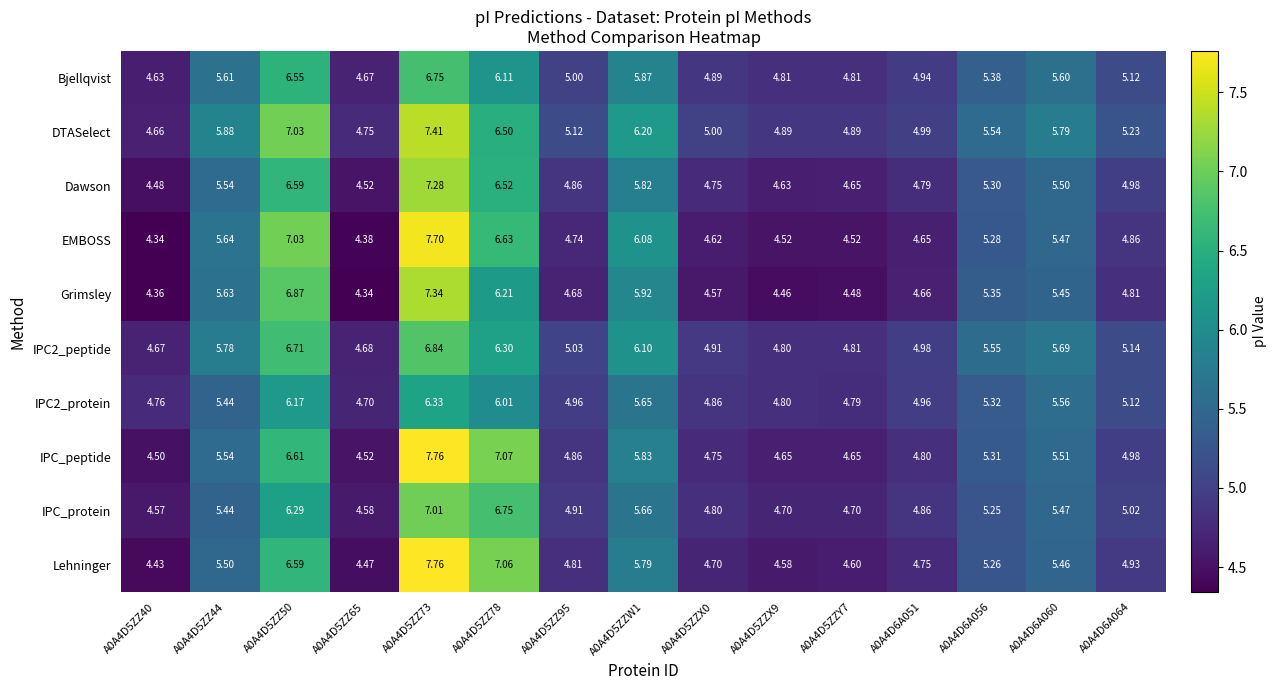

How many distinct data groups are displayed?

10